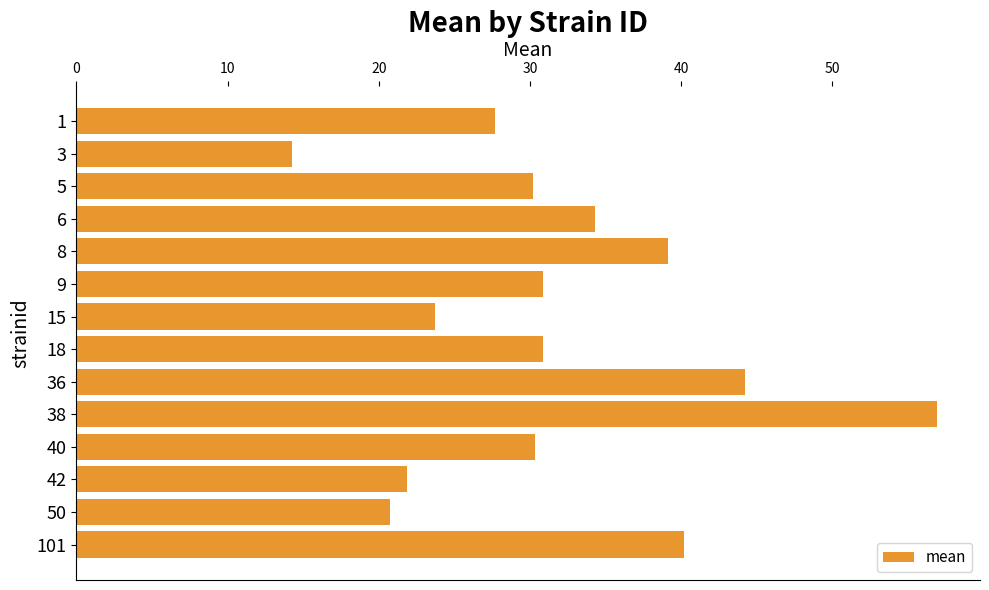

At which category does the chart reach its minimum across all series?

3